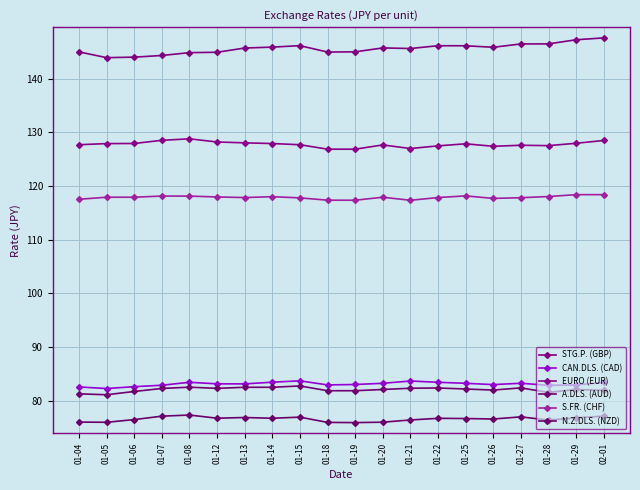

Is the value of EURO (EUR) at 01-04 greater than the value of S.FR. (CHF) at 01-05?

Yes